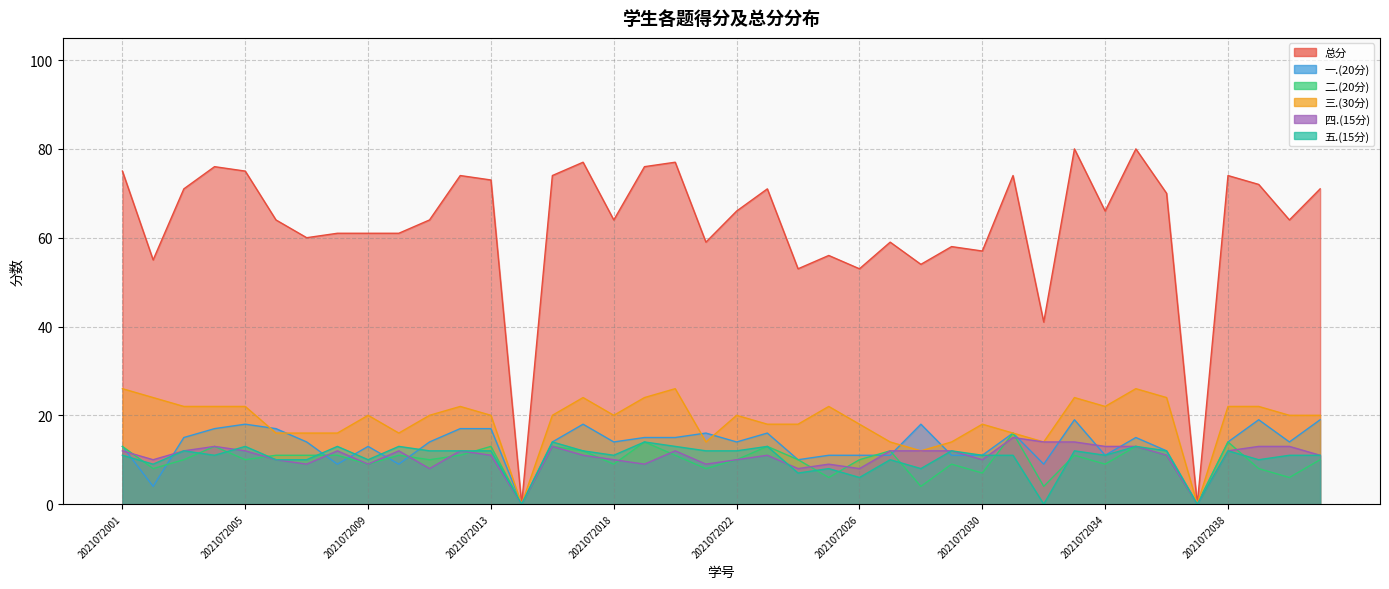

Does the chart have visible grid lines?

Yes